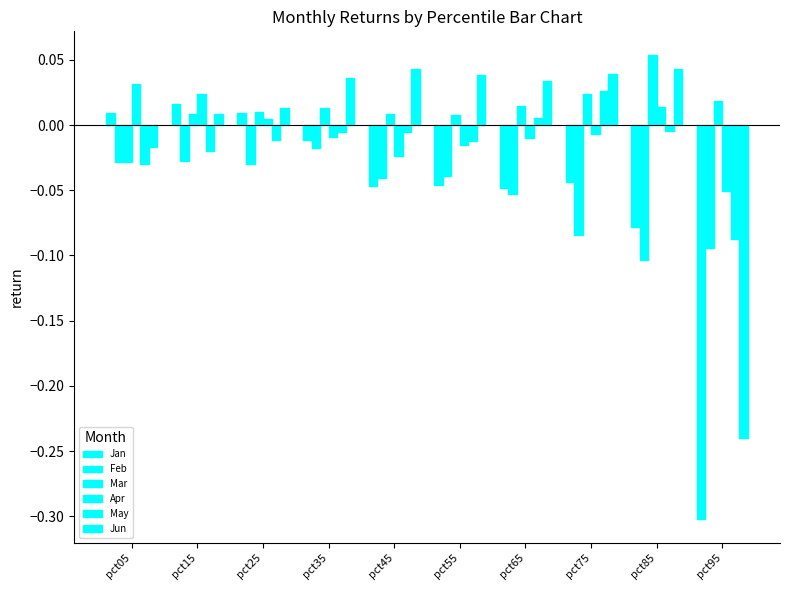

Are the bars grouped side by side (vs. stacked)?

Yes